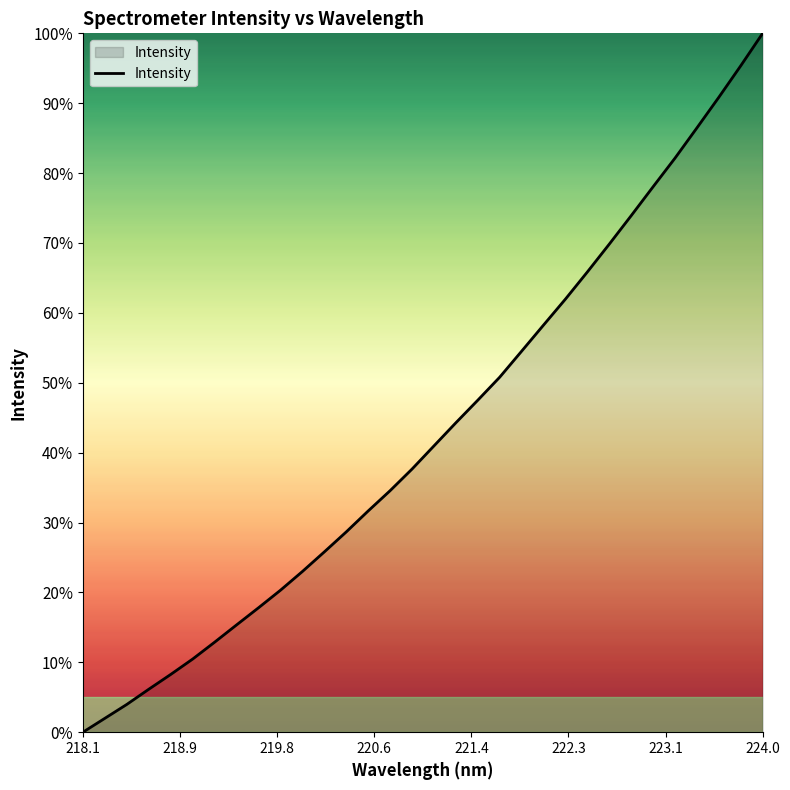

What is the average value?

43.1